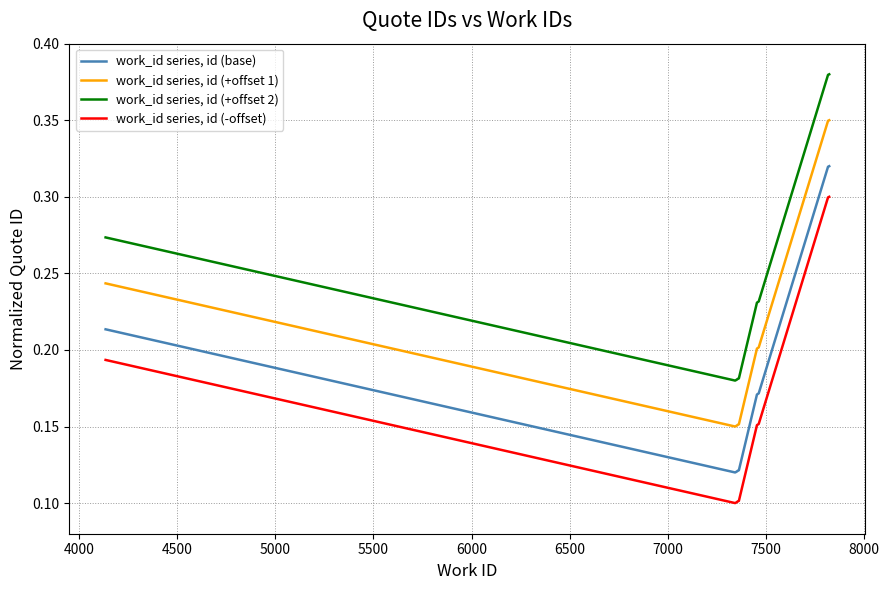

List the series in order of their peak value, lowest first.

work_id series, id (-offset), work_id series, id (base), work_id series, id (+offset 1), work_id series, id (+offset 2)